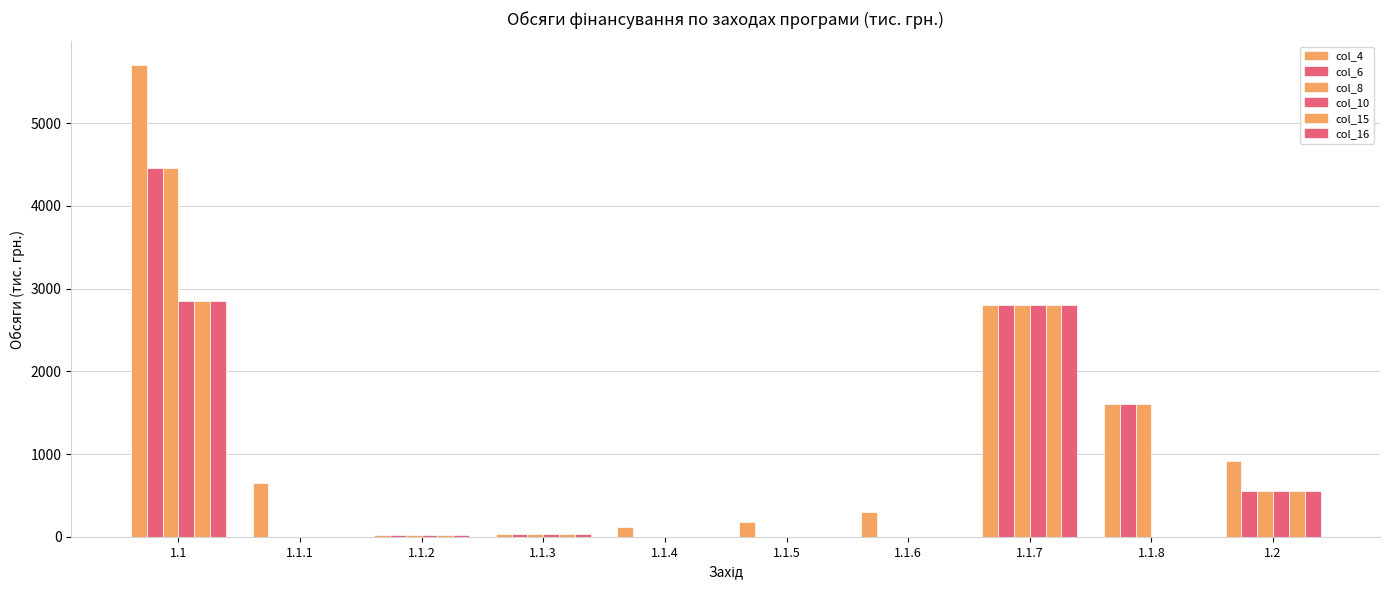

Is it true that col_8 equals 550 at 1.2?

True